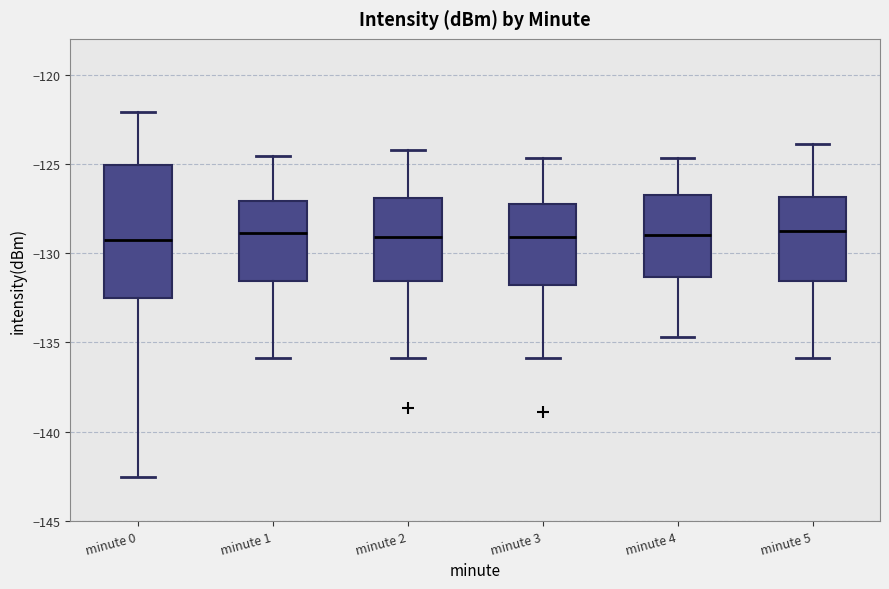

Where is the lower edge of the box for minute 2 on the y-axis? The values are not printed on the chart, so give them approximately, as read against the axis.

-131.5